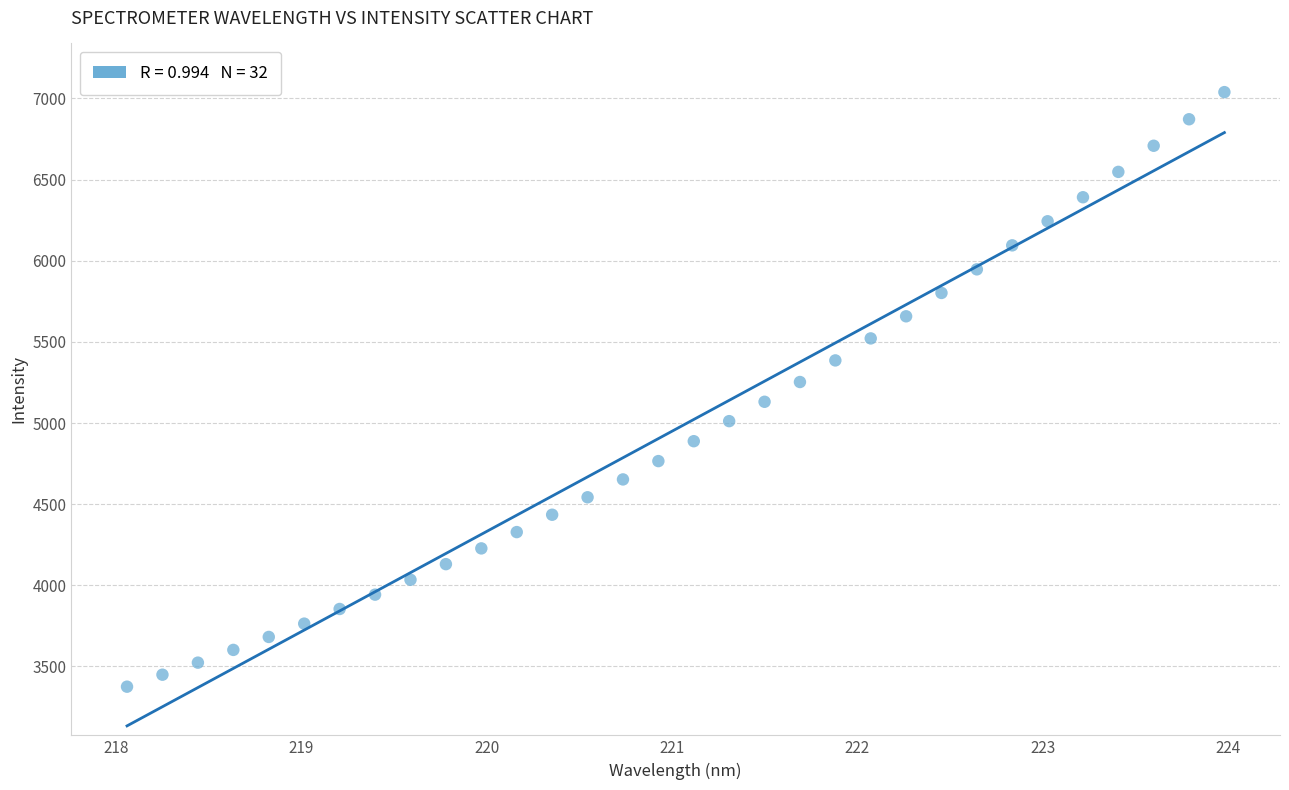

What is the range of Y values (max minus min)?

3663.8